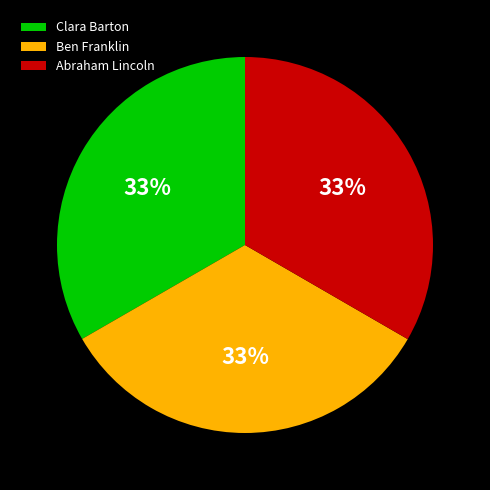

To the nearest percent, what is the average slice percentage?

33%